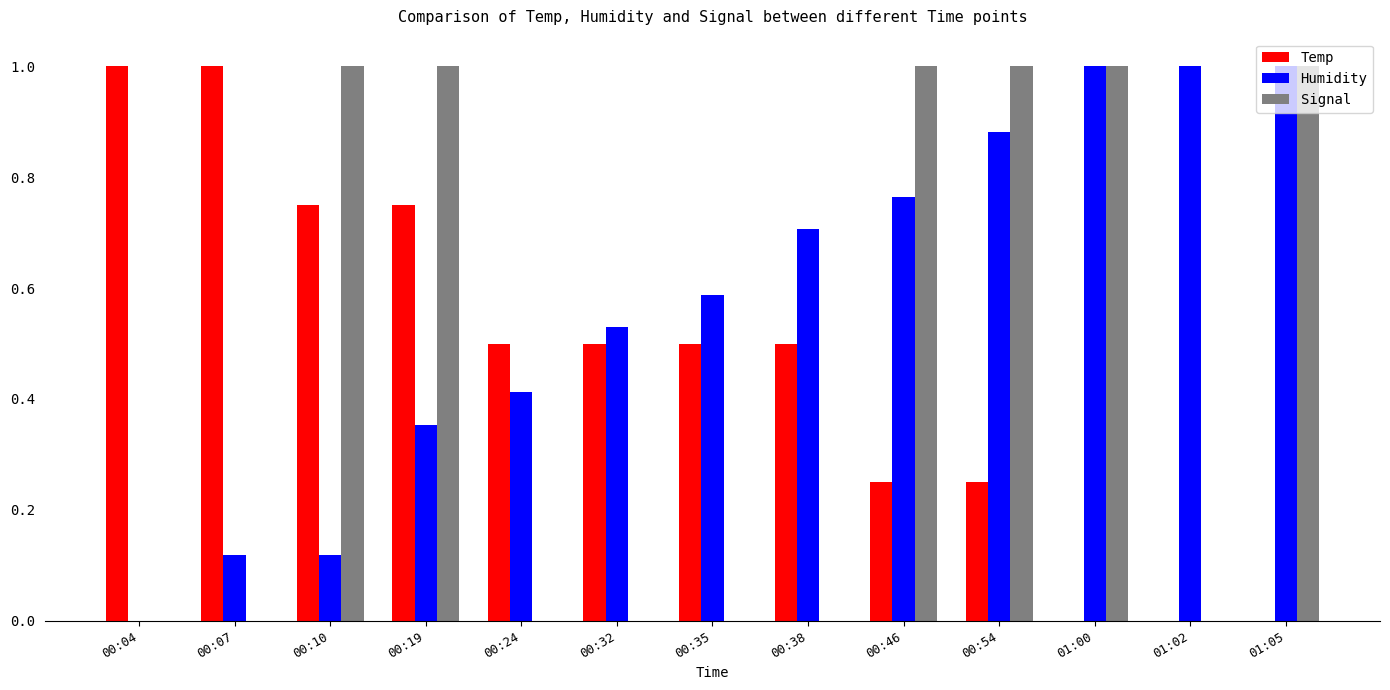

Are the bars grouped side by side (vs. stacked)?

Yes